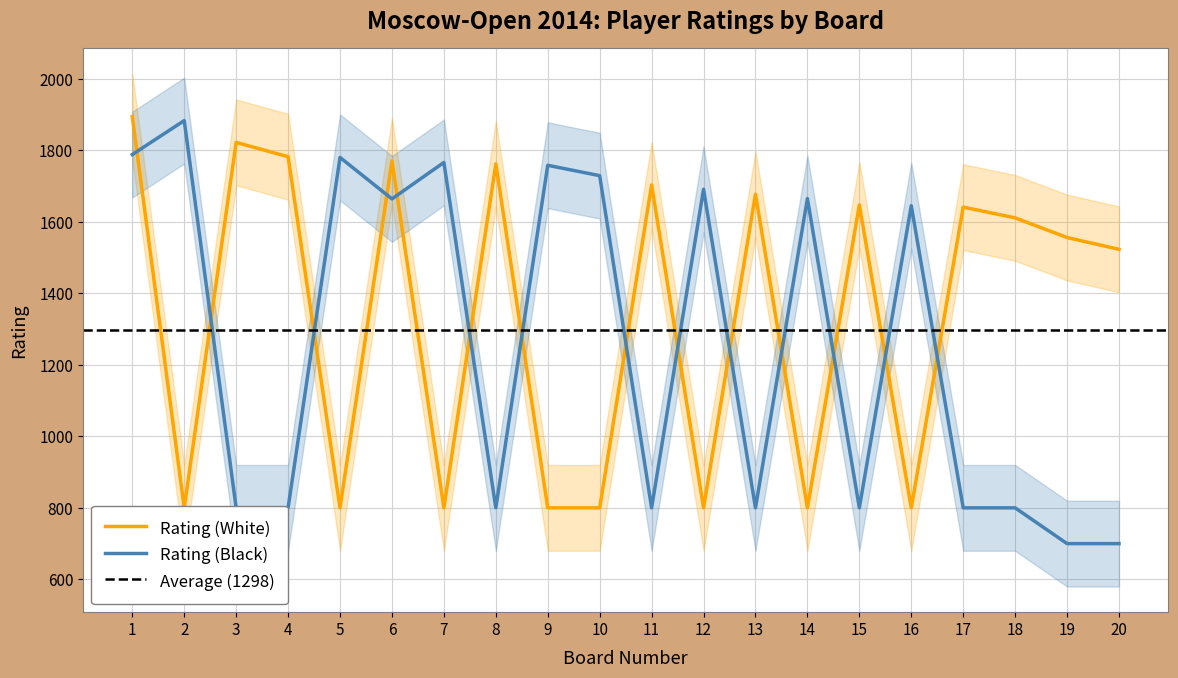

Reading right to left, extract all data points from this chart.

Rating (White): 1523	1556	1611	1641	800	1647	800	1677	800	1703	800	800	1762	800	1770	800	1782	1822	800	1894
Rating (Black): 700	700	800	800	1645	800	1665	800	1691	800	1729	1758	800	1766	1664	1780	800	800	1883	1788